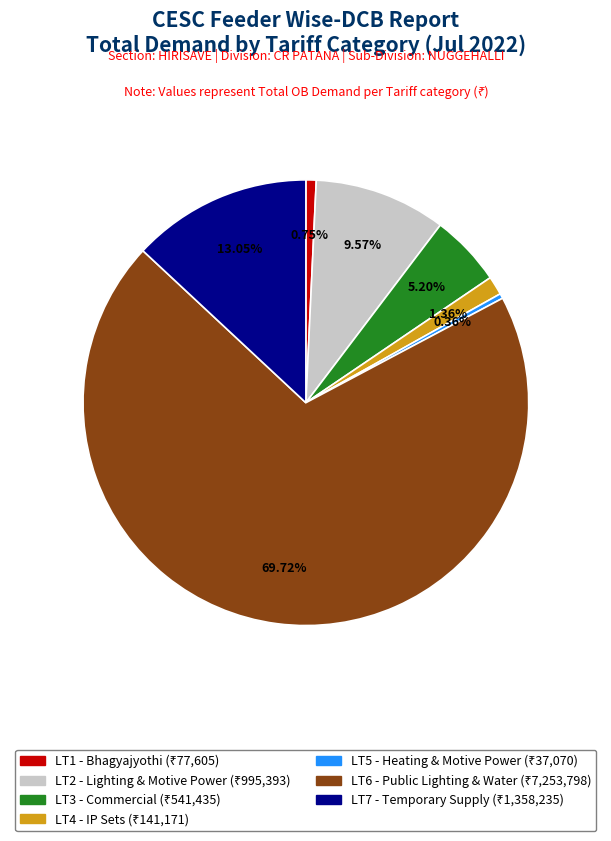

How many slices are in this pie chart?

7